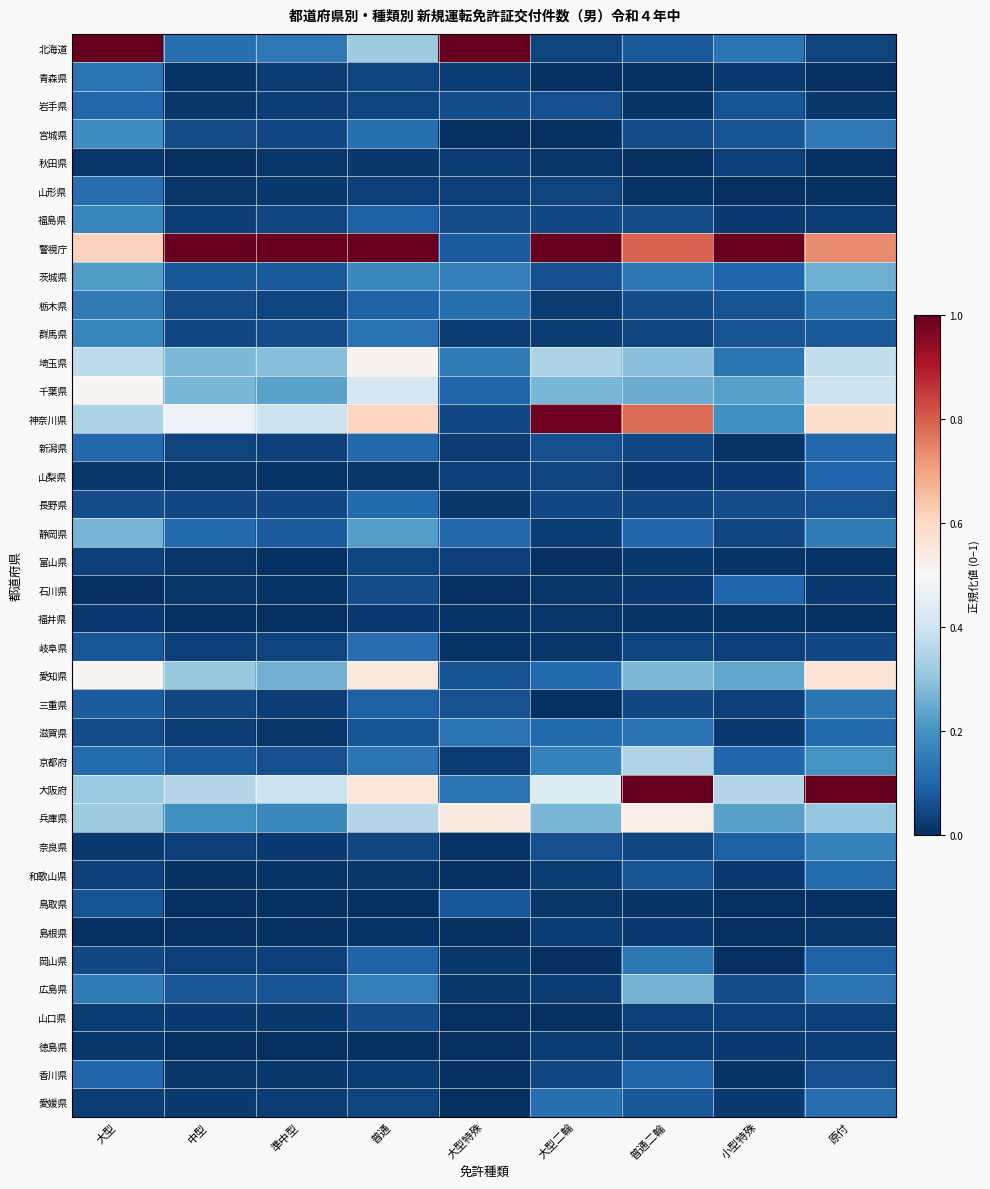

Between 原付 and 普通, which is larger?

普通